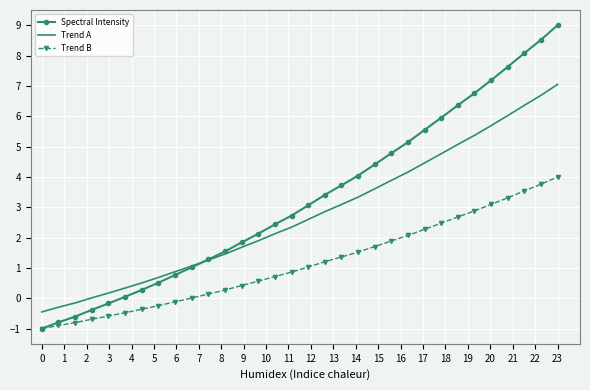

Which series has the largest total across all categories?

Spectral Intensity